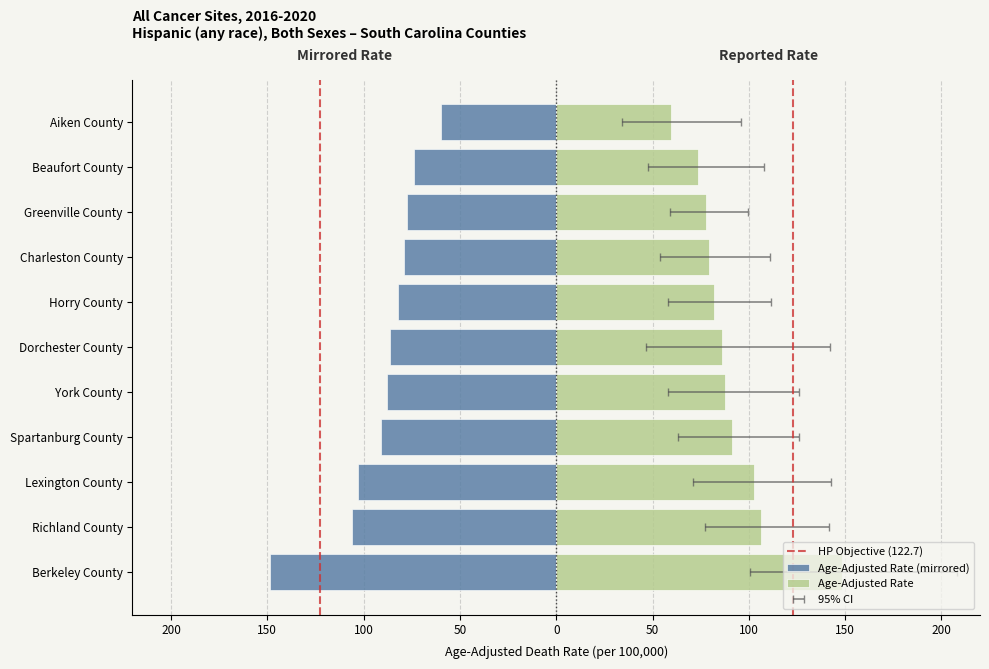

What position from the left is York County?

7